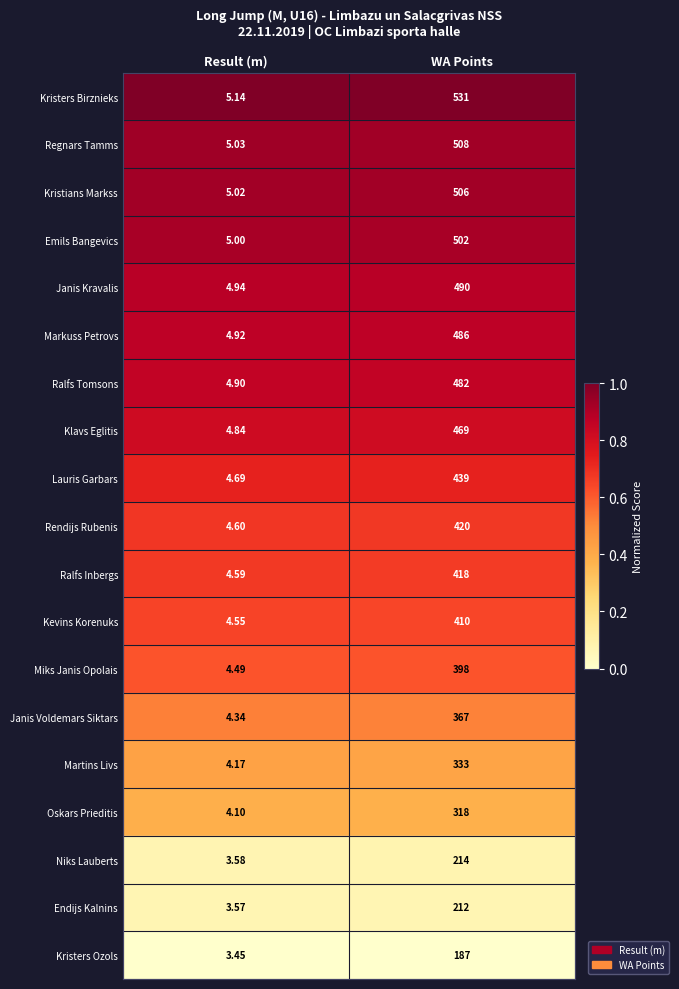

Where is Martins Livs nearest to the value 168?

Result (m)